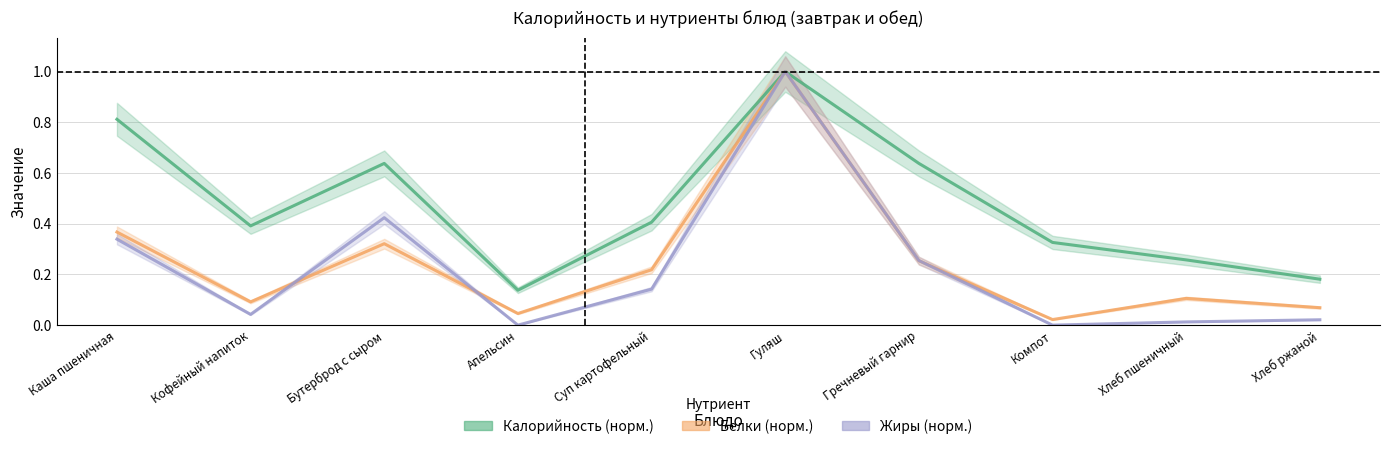

What is the difference between the maximum and minimum values in the Жиры series?

1.0